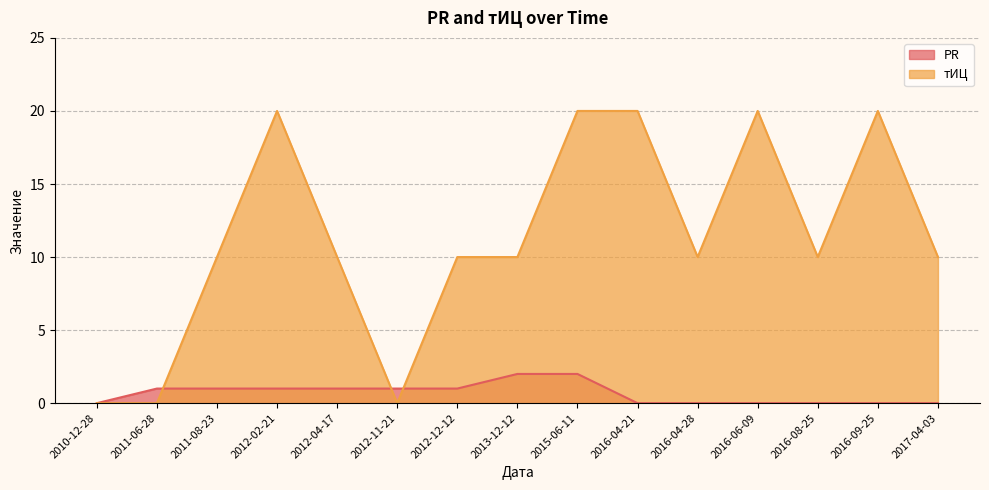

What is the label of the 1st point from the right?

2017-04-03